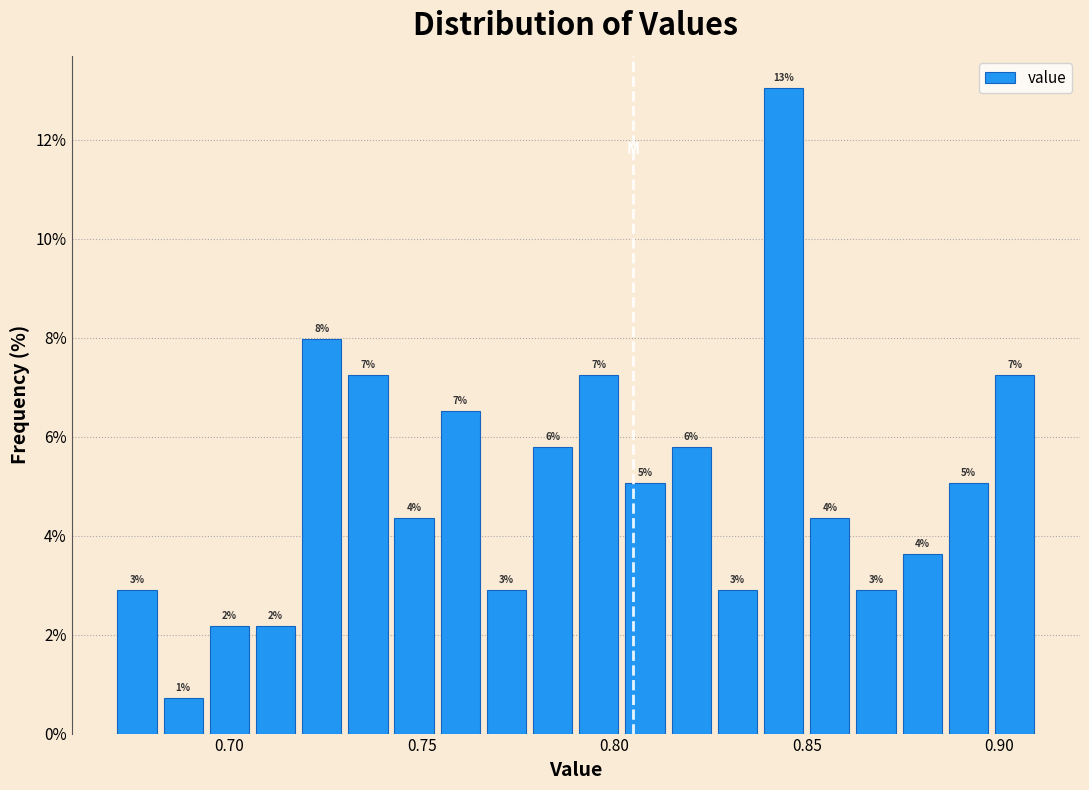

Read against the x-axis, roughly where is the centre of the tallest bar?

0.845